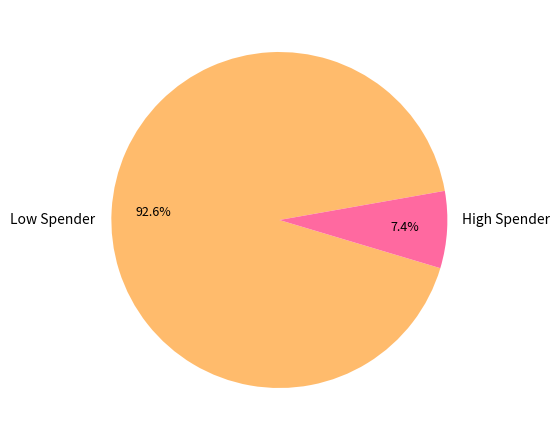

Does any single category account for the majority?

Yes